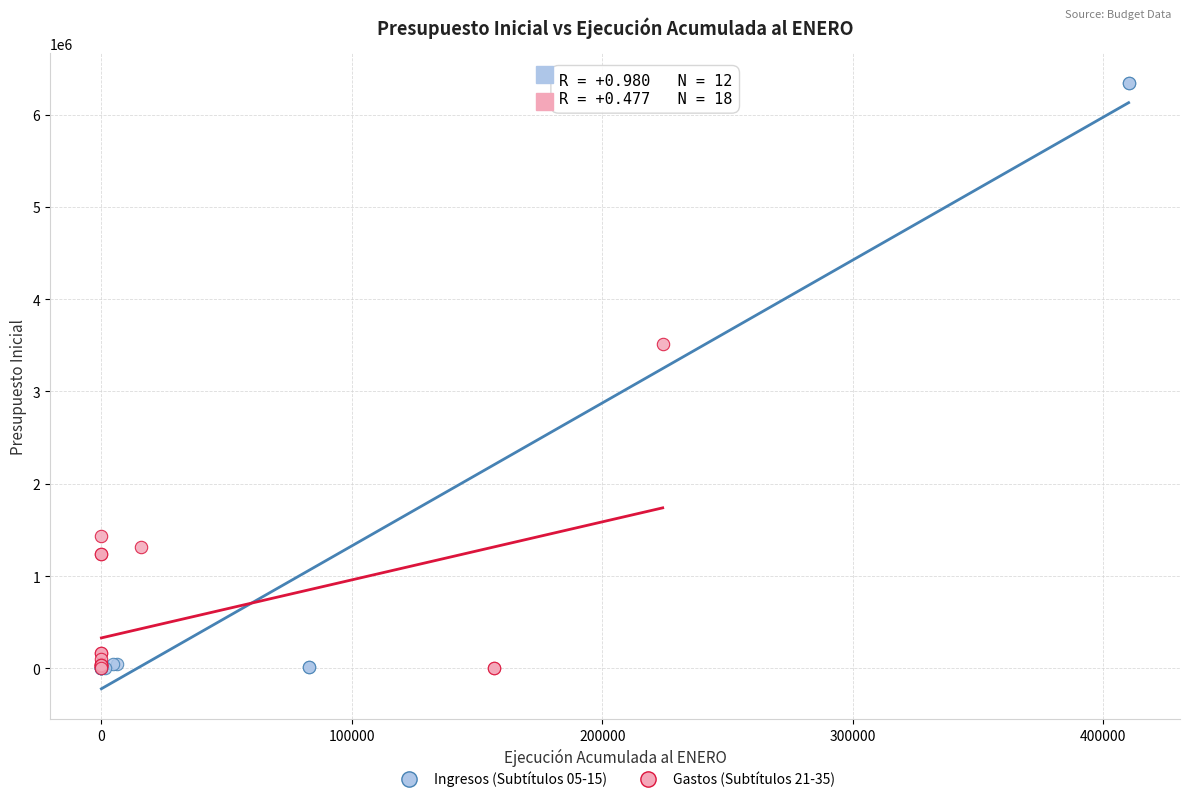

What are all the series names shown in the legend?

Ingresos (Subtítulos 05-15), Gastos (Subtítulos 21-35)